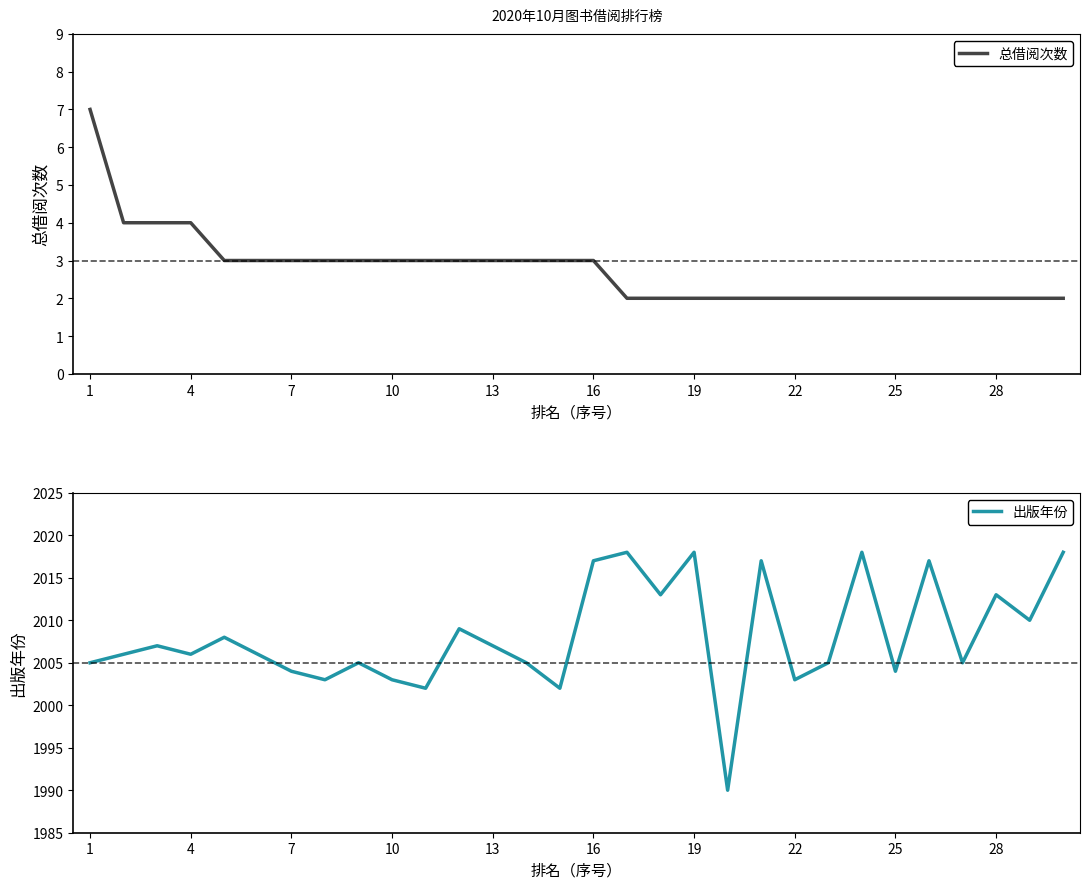

What is the lowest value of the 出版年份 series?

1990